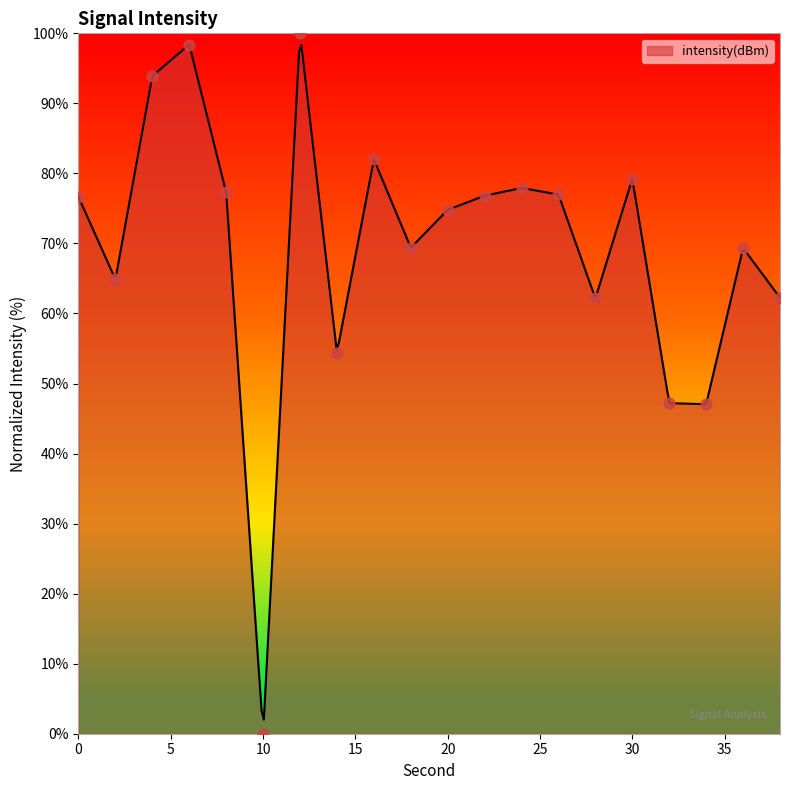

What is the ratio of the value at 34 to the value at 4?

0.5